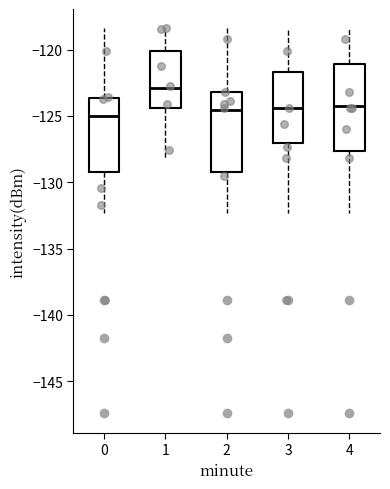

Which box is the tallest, from its lower edge to its upper edge?

4